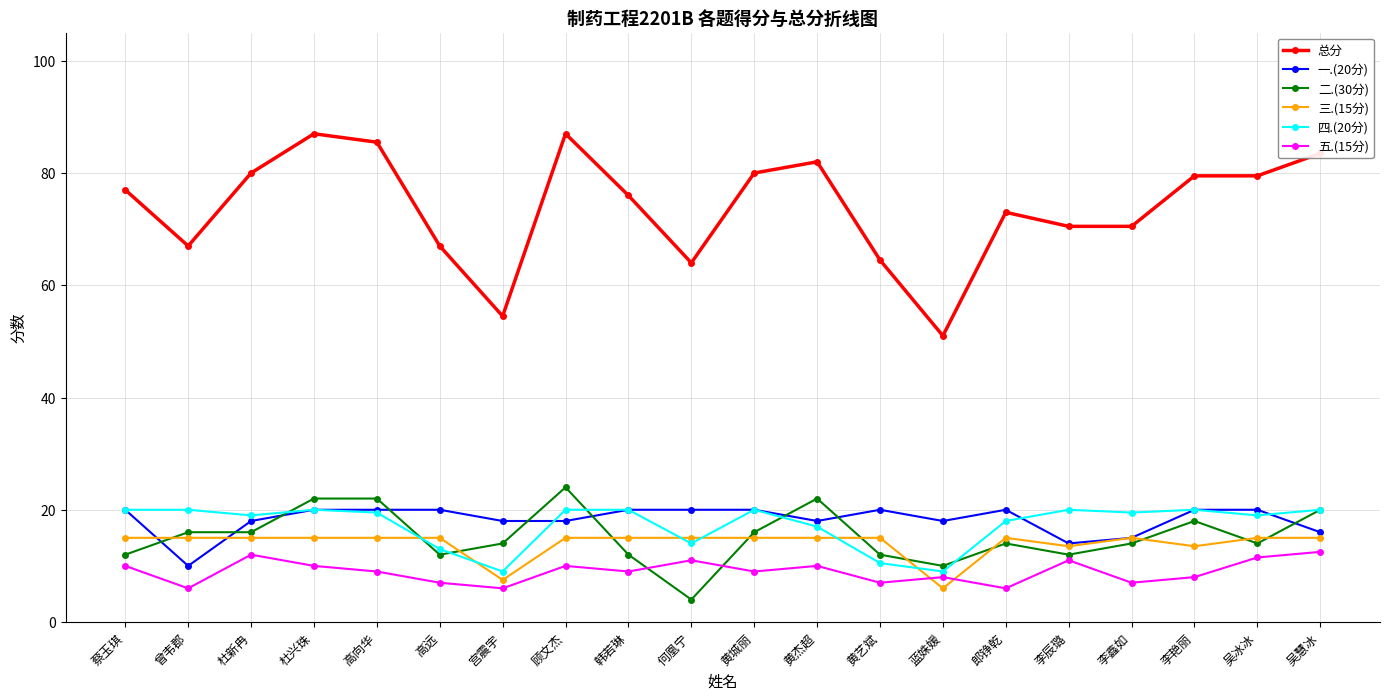

At which category does 一.(20分) reach its first local valley?

曾韦郡